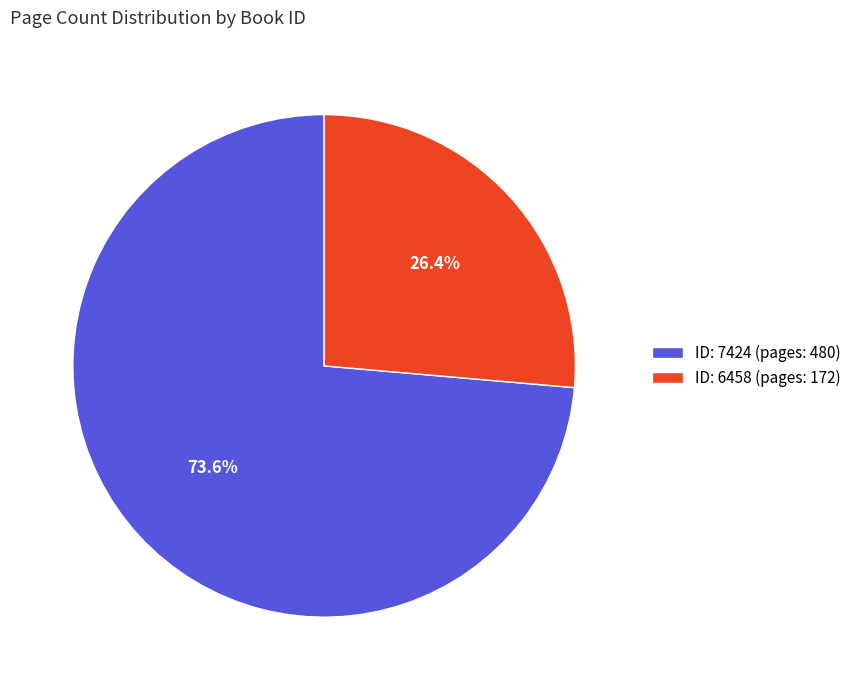

Is there a majority slice in this chart?

Yes